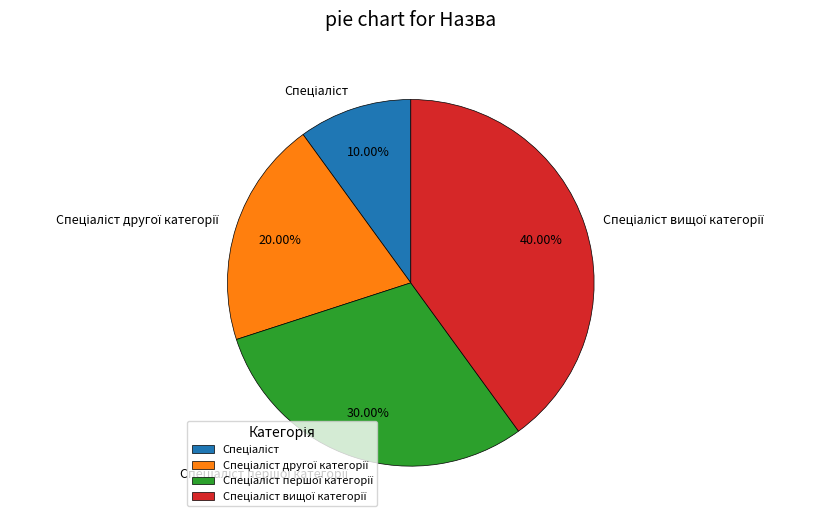

Does any single category account for the majority?

No